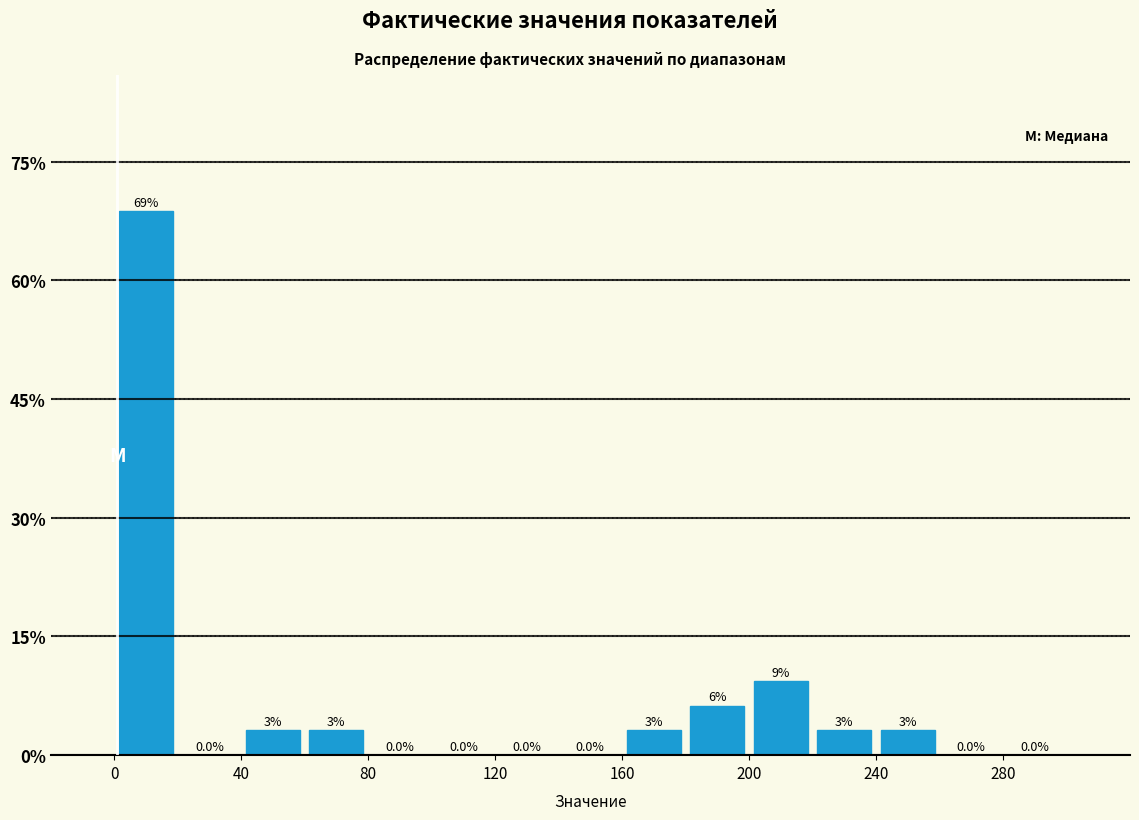

Over which range of the x-axis is the bar tallest?

0 to 20